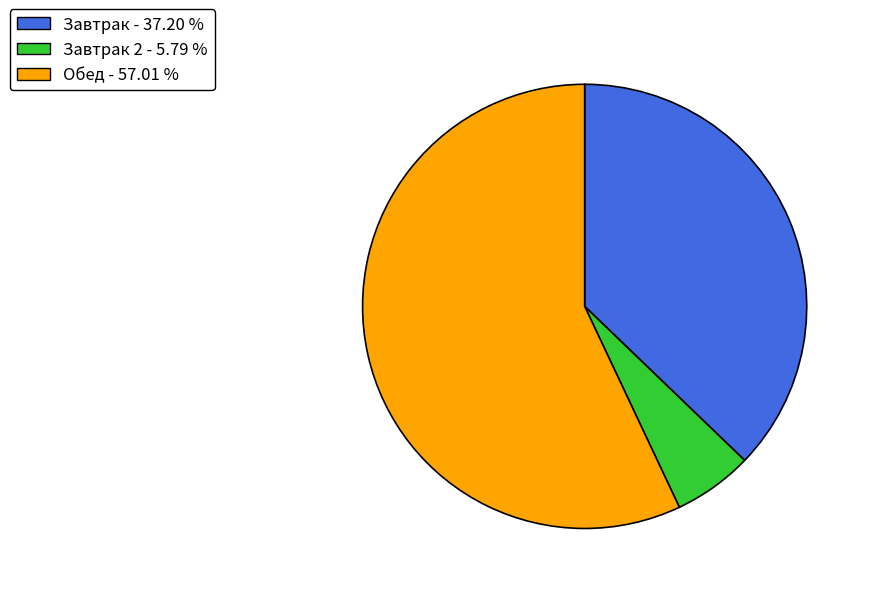

Is there a majority slice in this chart?

Yes